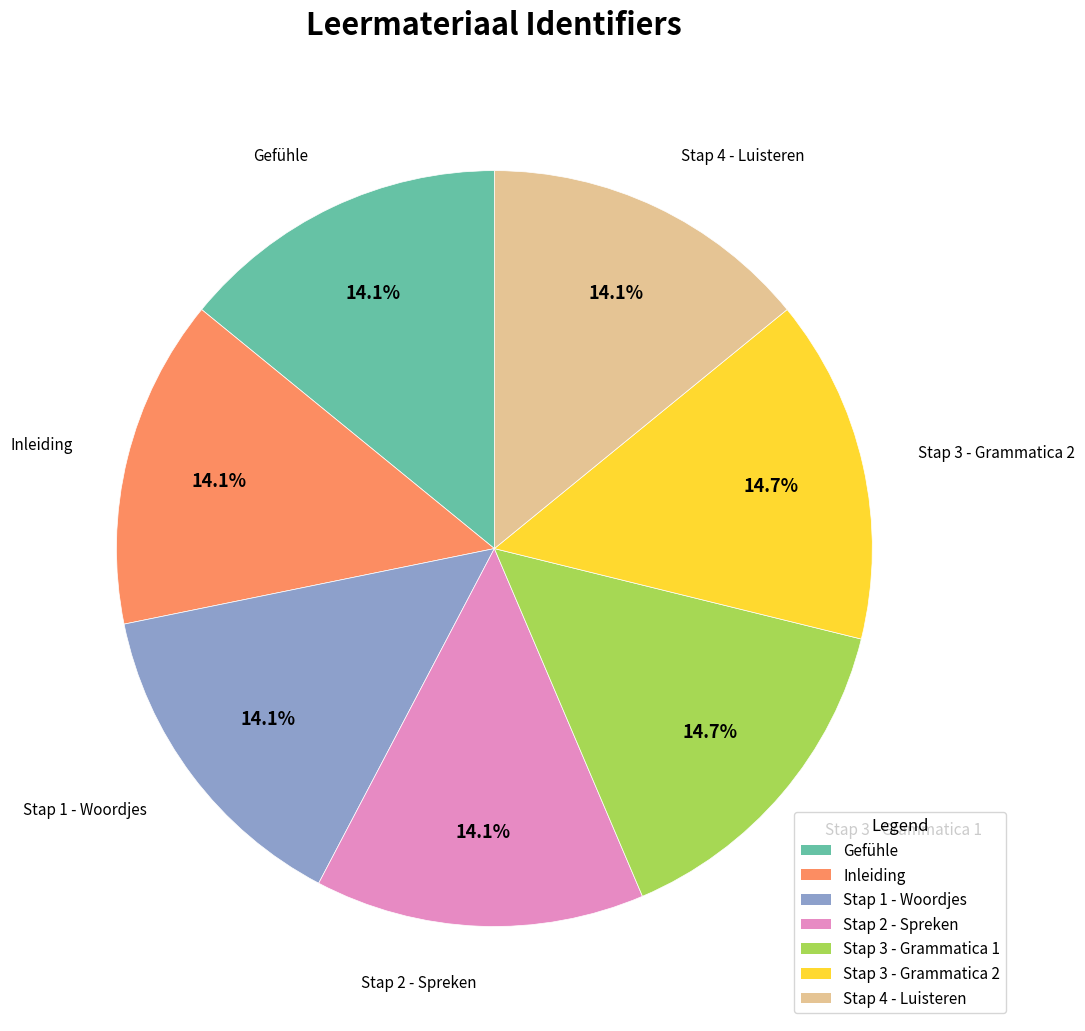

Do Inleiding and Stap 3 - Grammatica 2 together represent more than half of the pie?

No